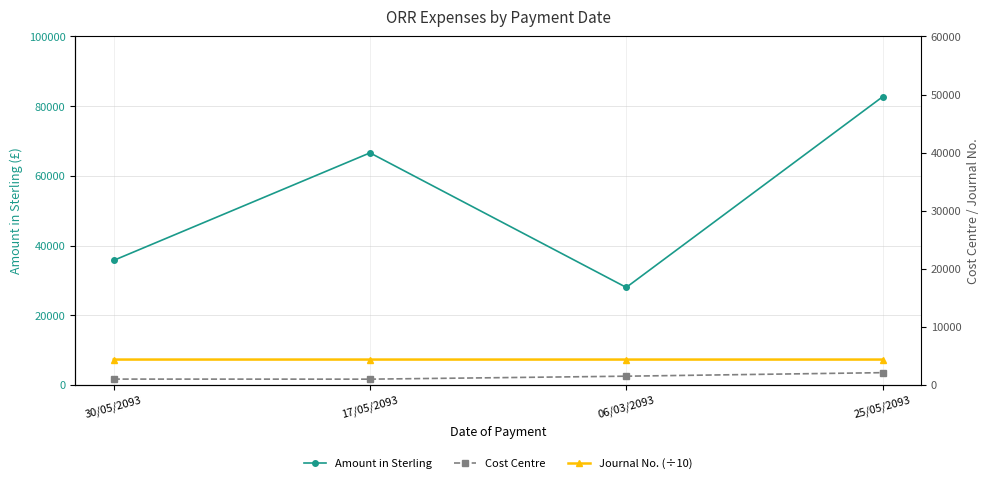

How many interior local valleys does the Cost Centre series have?

1